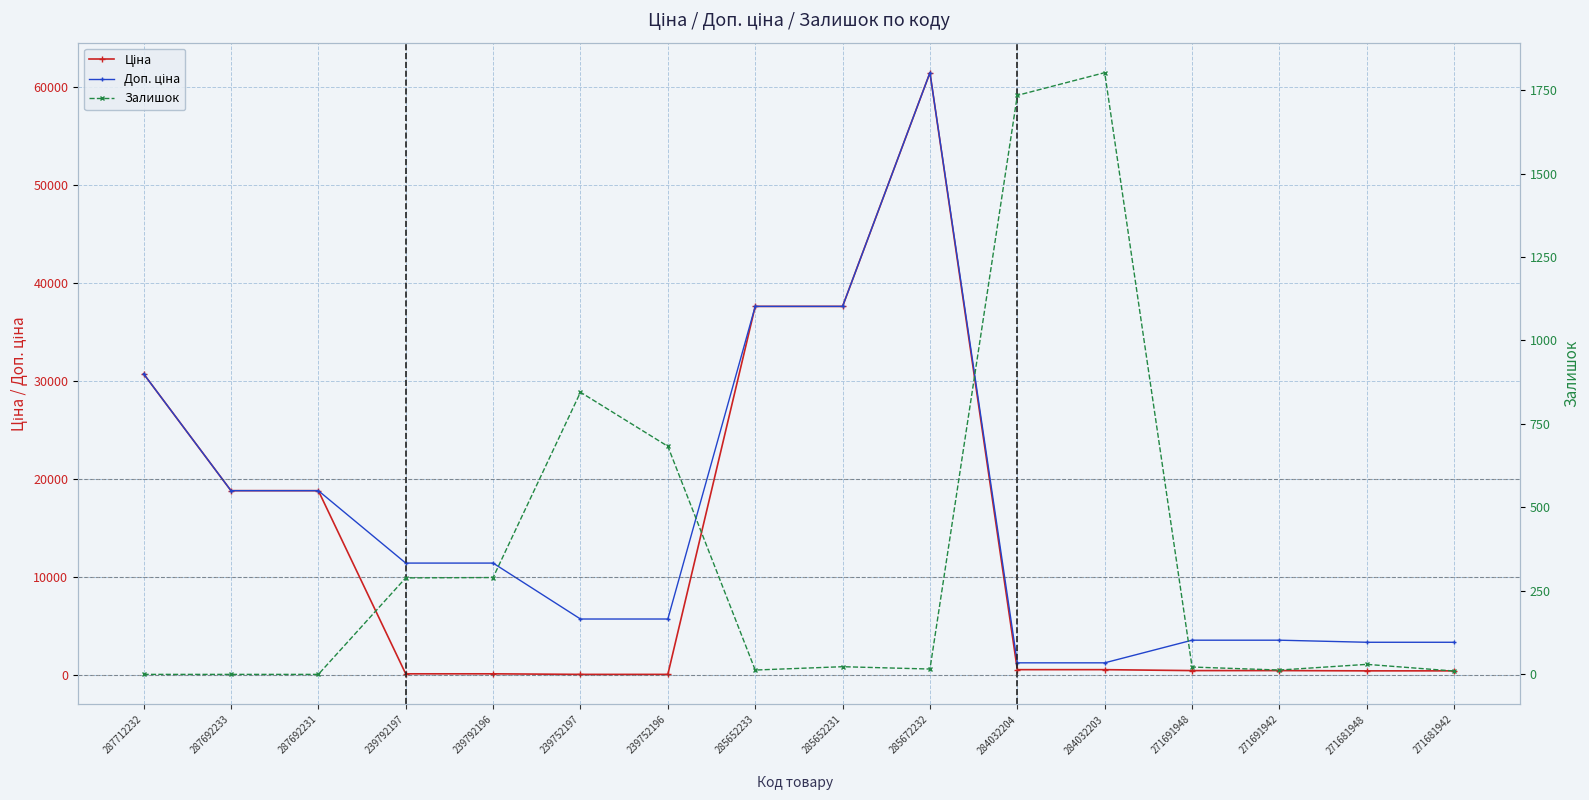

What is the difference between the maximum and minimum values in the Ціна series?

61377.2